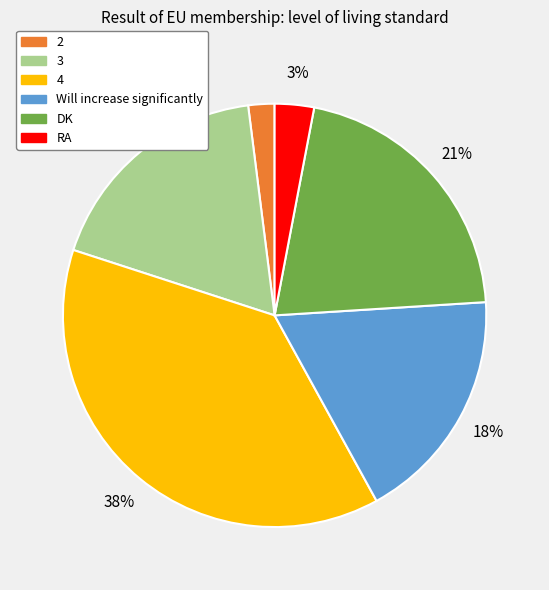

Is there any slice that represents more than half of the pie?

No